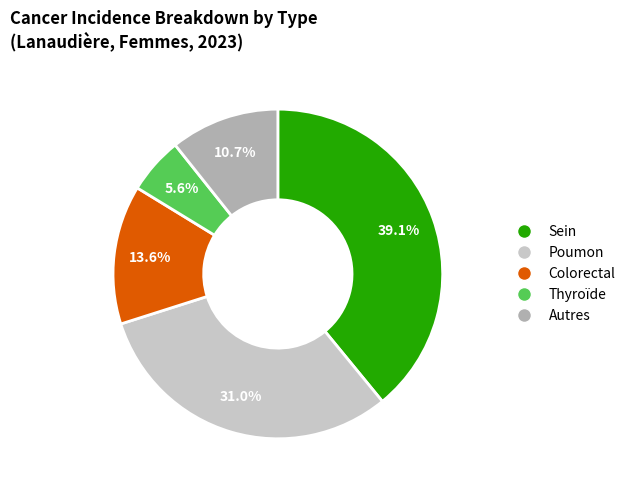

Between Colorectal and Poumon, which is larger?

Poumon